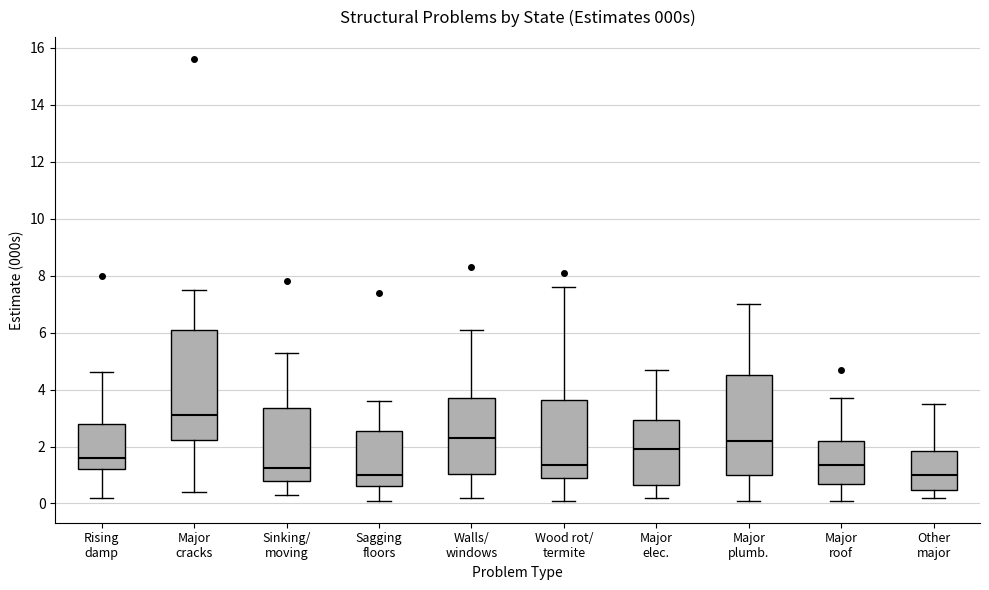

Reading left to right, transcribe this box plot: for each box, give where its median line is, the range the box spans, and where its two whiskers end, as read against the y-axis. The values are not printed on the chart, so give them approximately, as read against the axis.

Rising damp: median 1.6, box 1.2 to 2.8, whiskers 0.2 to 4.6
Major cracks: median 3.2, box 2.2 to 6.0, whiskers 0.4 to 7.6
Sinking/ moving: median 1.2, box 0.8 to 3.4, whiskers 0.4 to 5.4
Sagging floors: median 1.0, box 0.6 to 2.6, whiskers 0.2 to 3.6
Walls/ windows: median 2.4, box 1.0 to 3.8, whiskers 0.2 to 6.2
Wood rot/ termite: median 1.4, box 1.0 to 3.6, whiskers 0.2 to 7.6
Major elec.: median 2.0, box 0.6 to 3.0, whiskers 0.2 to 4.8
Major plumb.: median 2.2, box 1.0 to 4.6, whiskers 0.2 to 7.0
Major roof: median 1.4, box 0.8 to 2.2, whiskers 0.2 to 3.8
Other major: median 1.0, box 0.4 to 1.8, whiskers 0.2 to 3.6